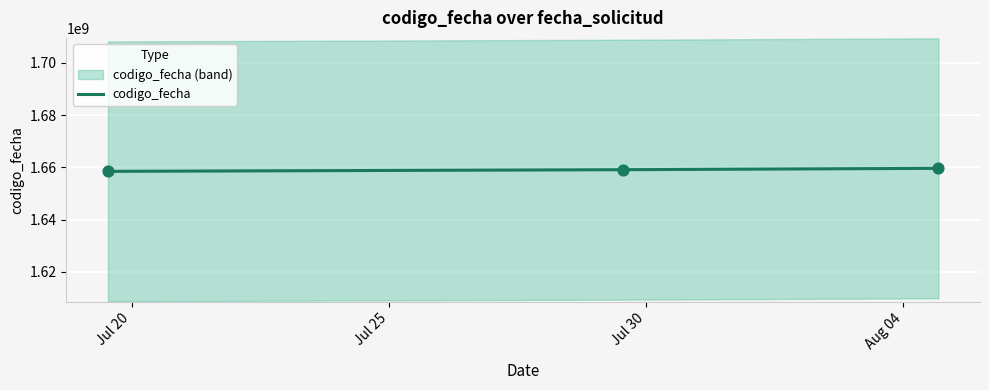

What is the ratio of the value at Jul 30 to the value at Jul 25?

1.0